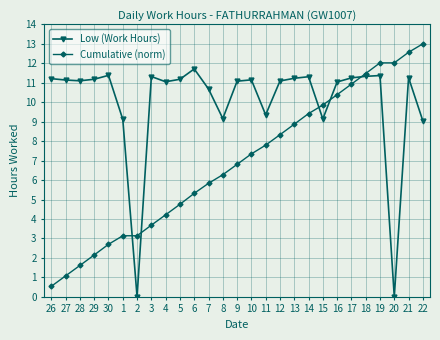

What is the greatest value displayed?

13.0